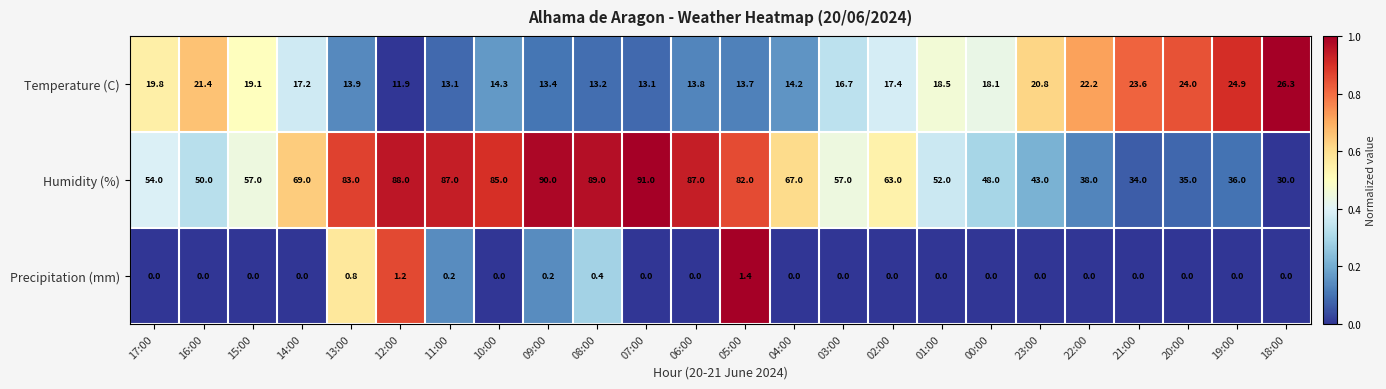

Which category has the highest value across all series?

07:00